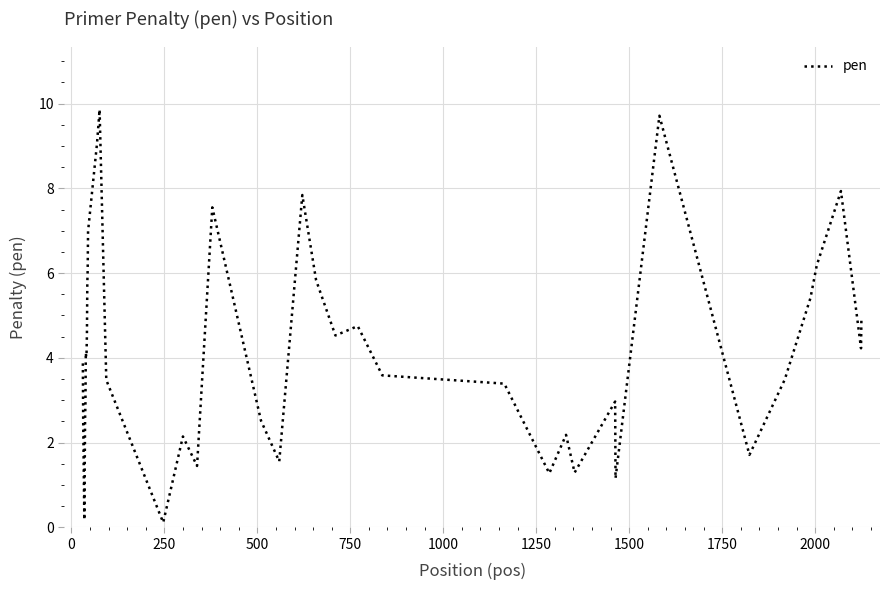

What is the minimum value shown in the chart?

0.1